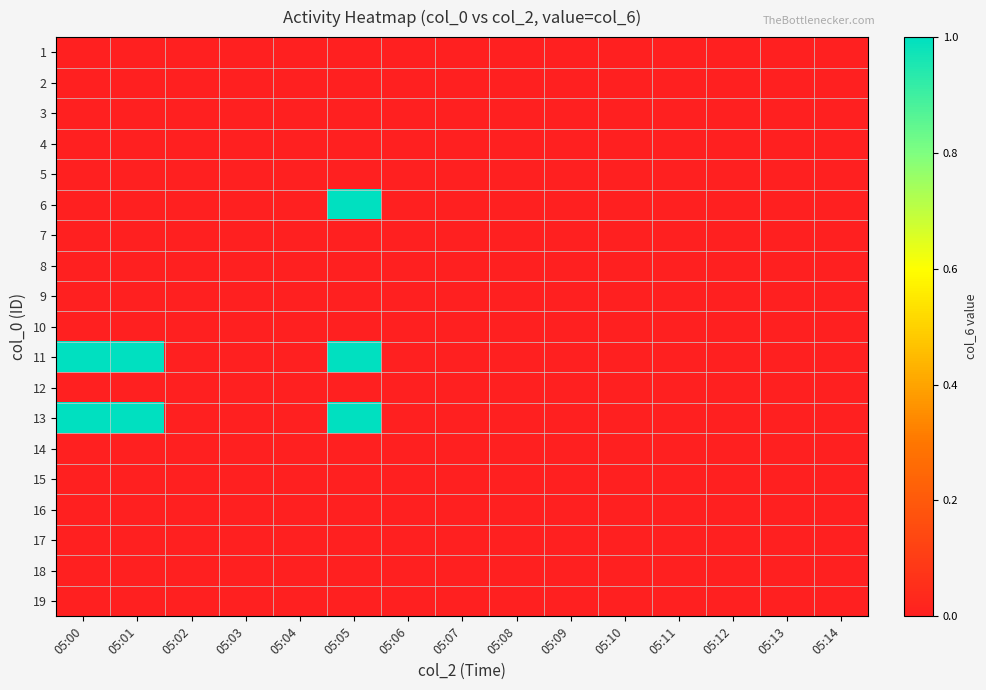

How many distinct data groups are displayed?

19